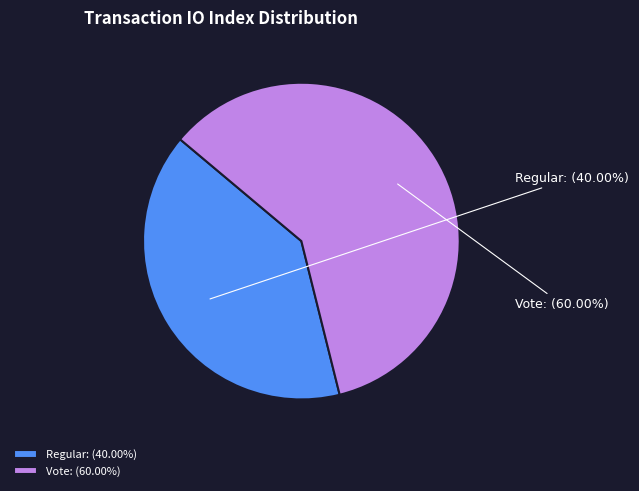

Rank the categories by value from highest to lowest.

Vote (io_index=3), Regular (io_index=2)